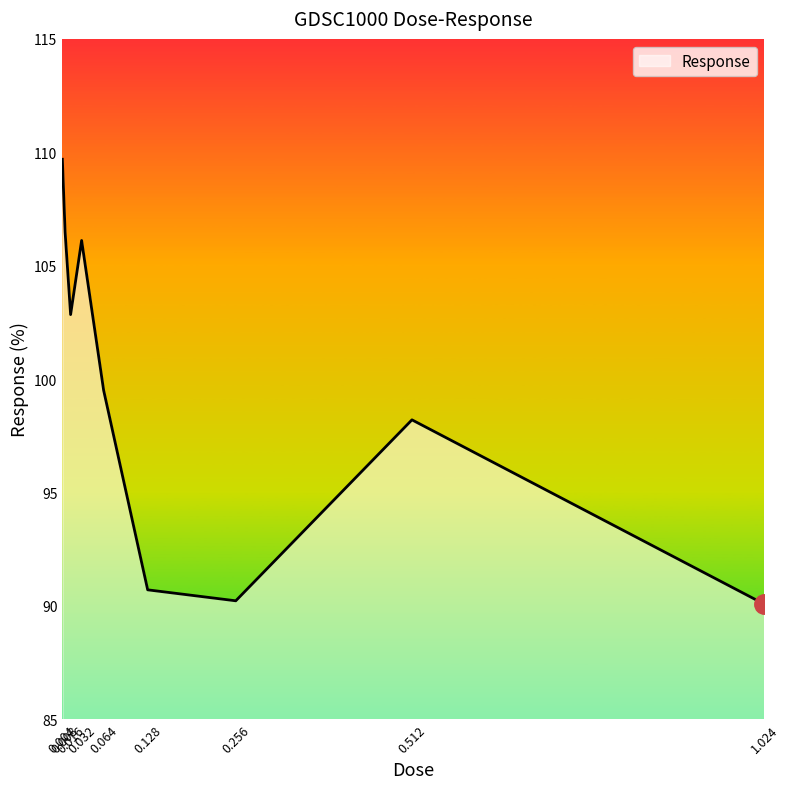

Is it true that the value at 0.064 is 69.5?

False